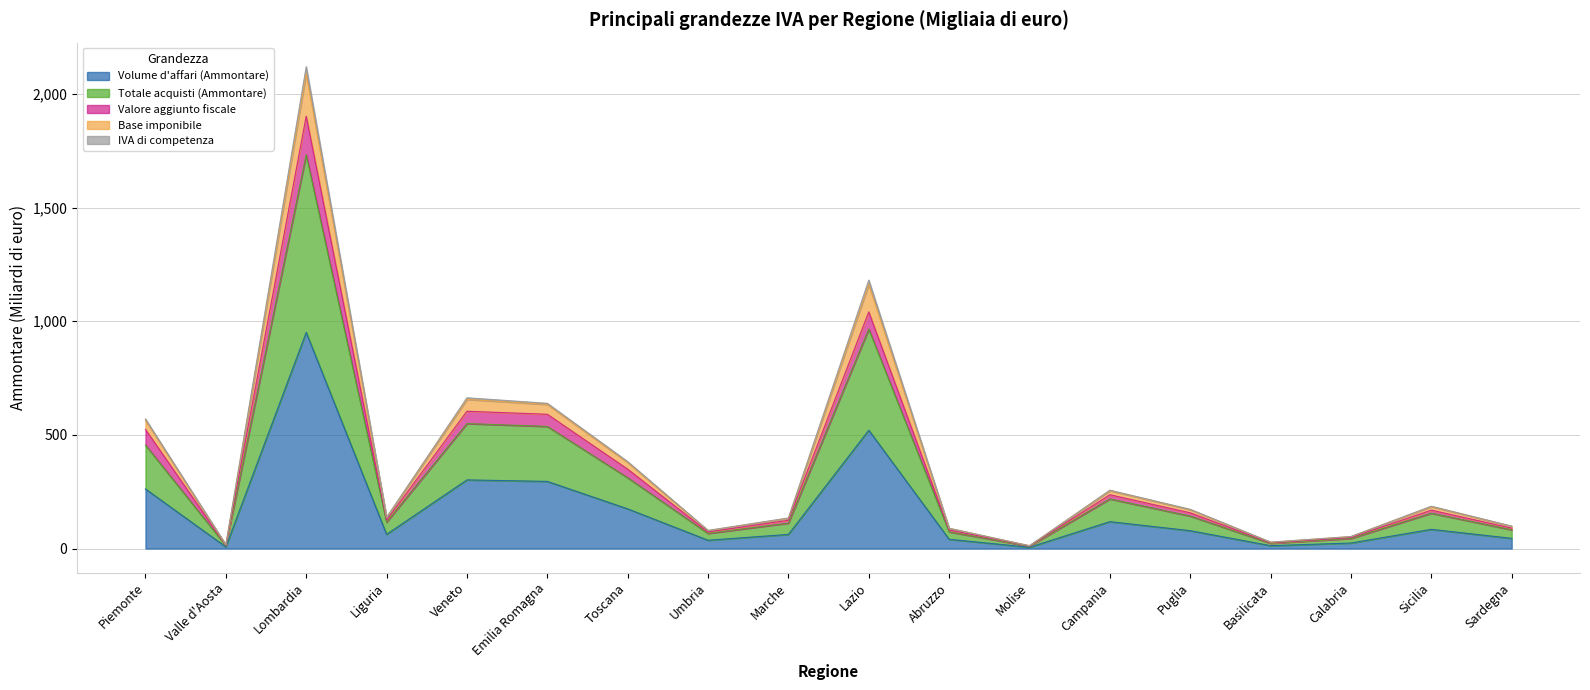

At which category is the sum across all series the highest?

Lombardia